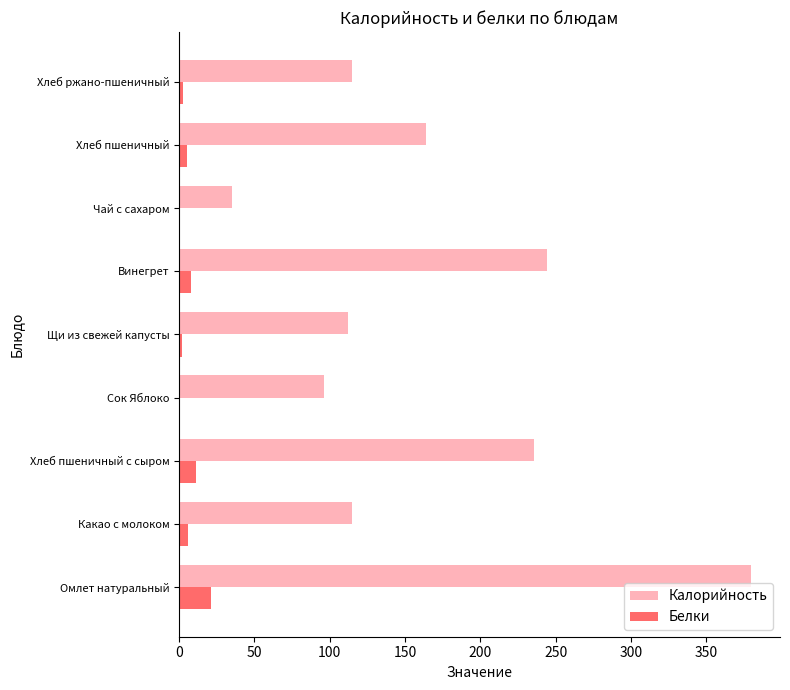

Where is Калорийность nearest to the value 207?

Хлеб пшеничный с сыром